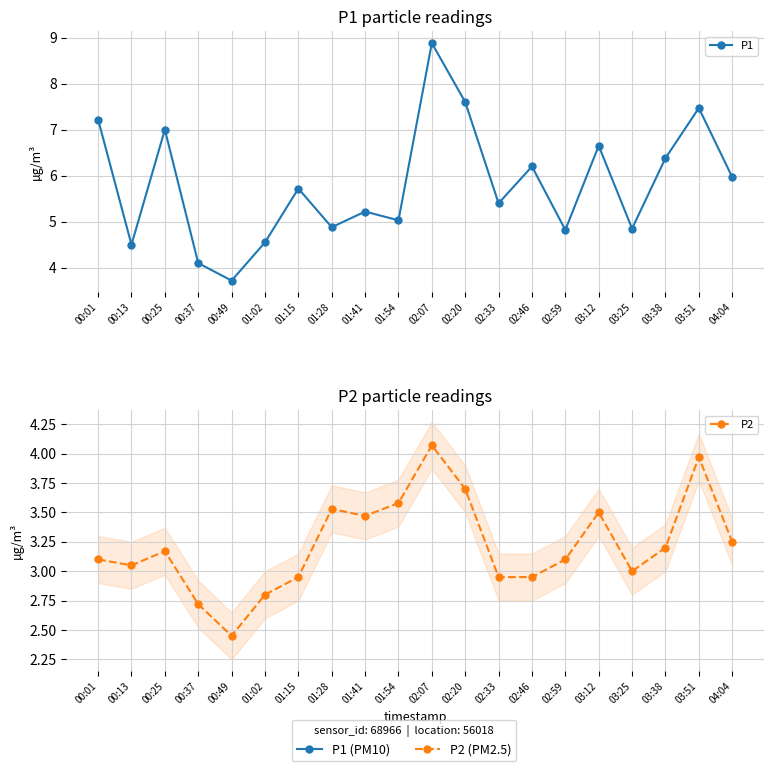

What is the average value of the P2 series?

3.2